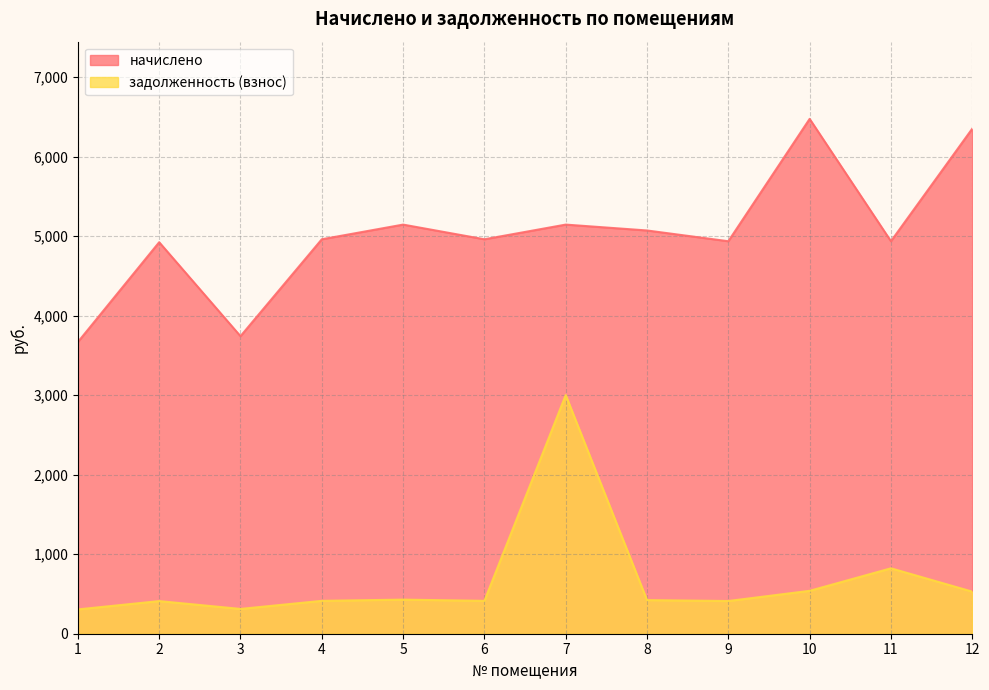

Rank the series by their average value, from lowest to highest.

задолженность (взнос), начислено